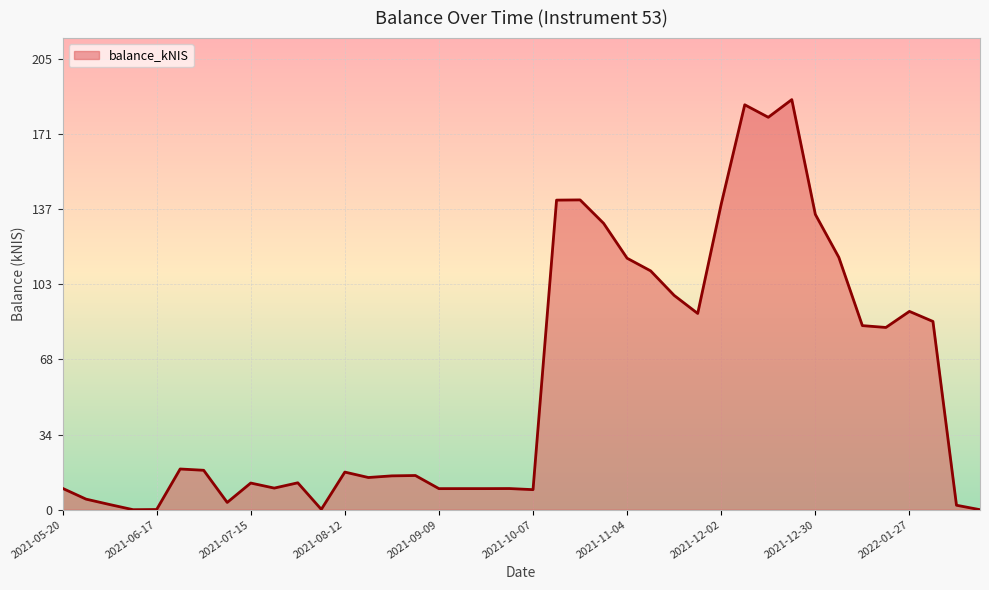

What is the maximum value shown in the chart?

186.8